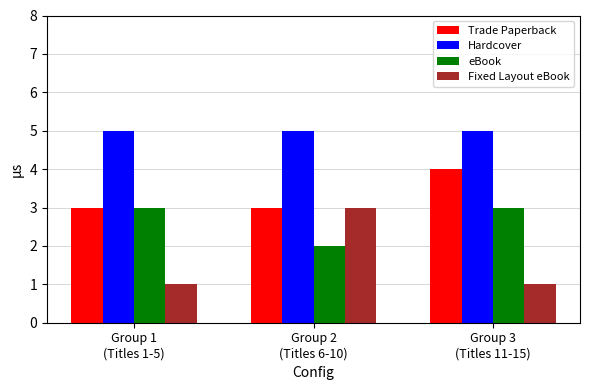

Reading right to left, extract all data points from this chart.

Trade Paperback: Group 3
(Titles 11-15)=4	Group 2
(Titles 6-10)=3	Group 1
(Titles 1-5)=3
Hardcover: Group 3
(Titles 11-15)=5	Group 2
(Titles 6-10)=5	Group 1
(Titles 1-5)=5
eBook: Group 3
(Titles 11-15)=3	Group 2
(Titles 6-10)=2	Group 1
(Titles 1-5)=3
Fixed Layout eBook: Group 3
(Titles 11-15)=1	Group 2
(Titles 6-10)=3	Group 1
(Titles 1-5)=1